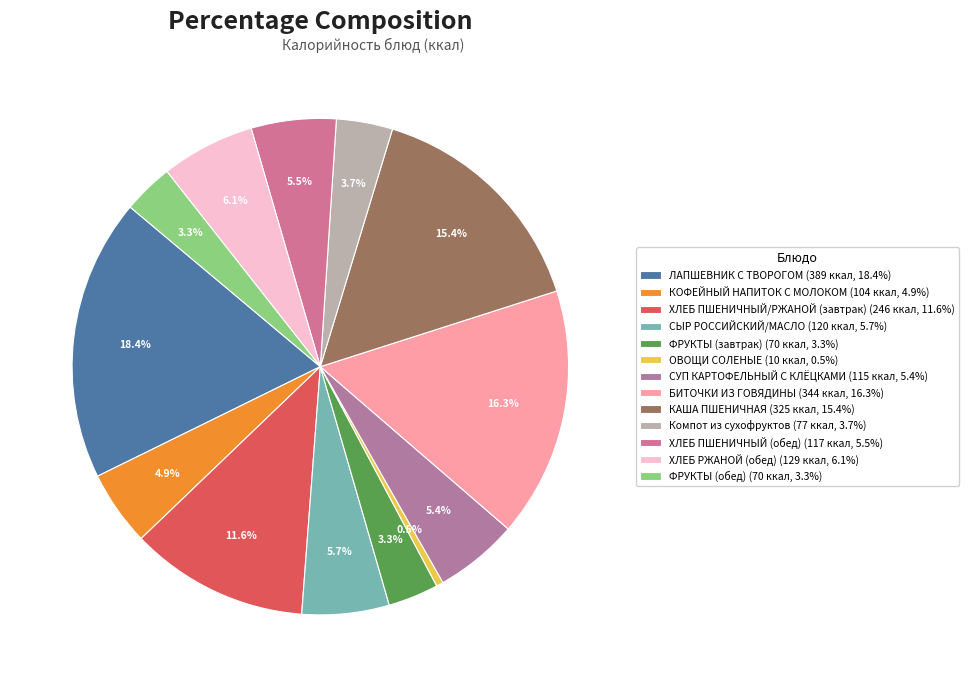

Count the number of slices in the pie.

13